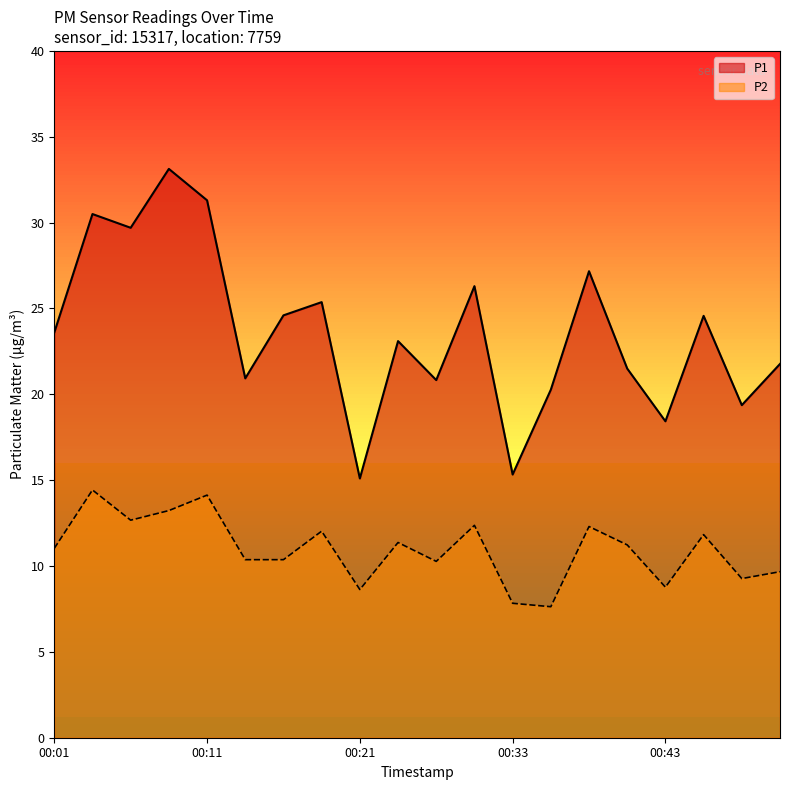

What is the value of the P2 point at the 5th from the left?

14.1